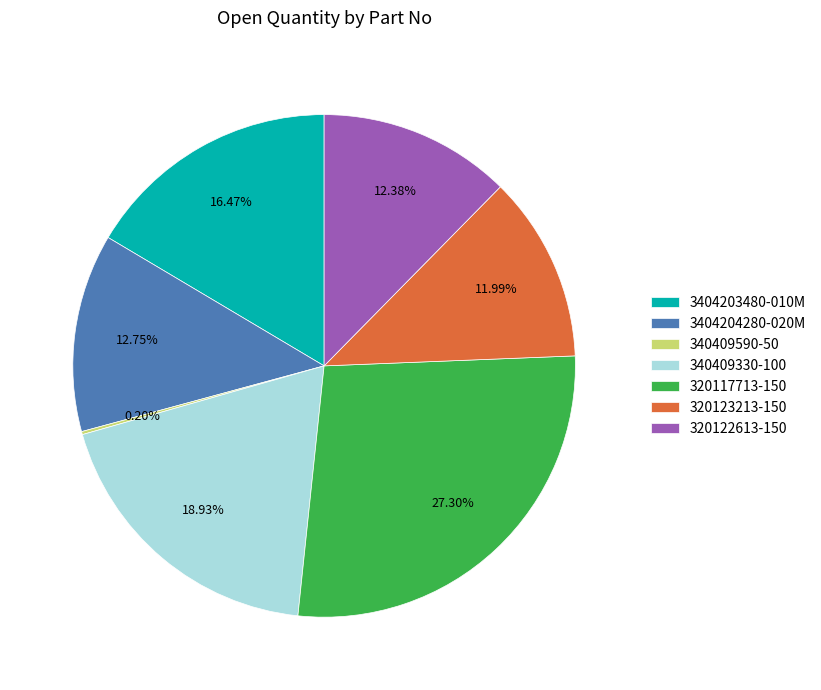

Which has a higher value, 340409330-100 or 3404204280-020M?

340409330-100